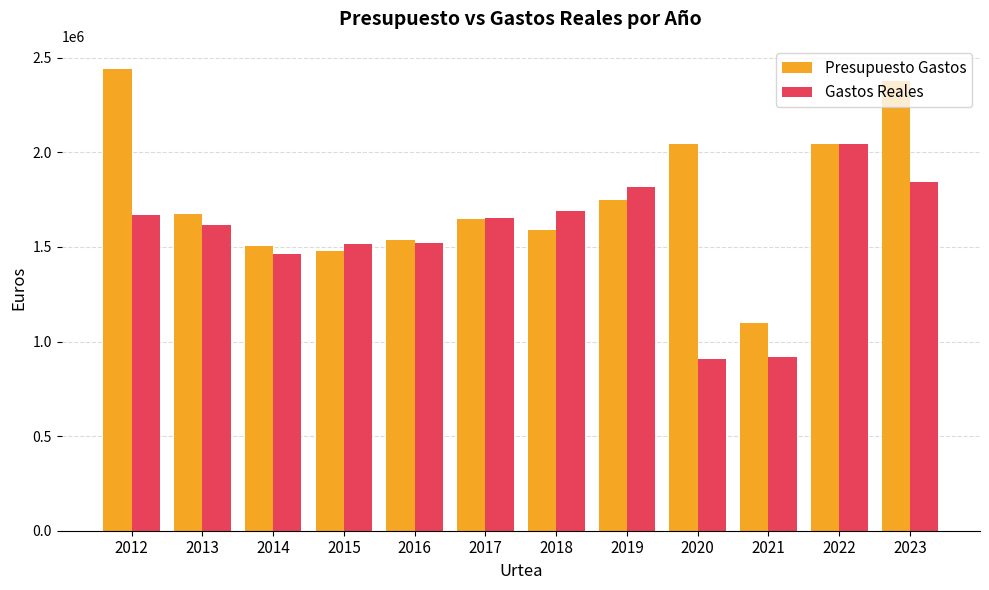

Where does the Gastos Reales series first go above 1654432?

2012